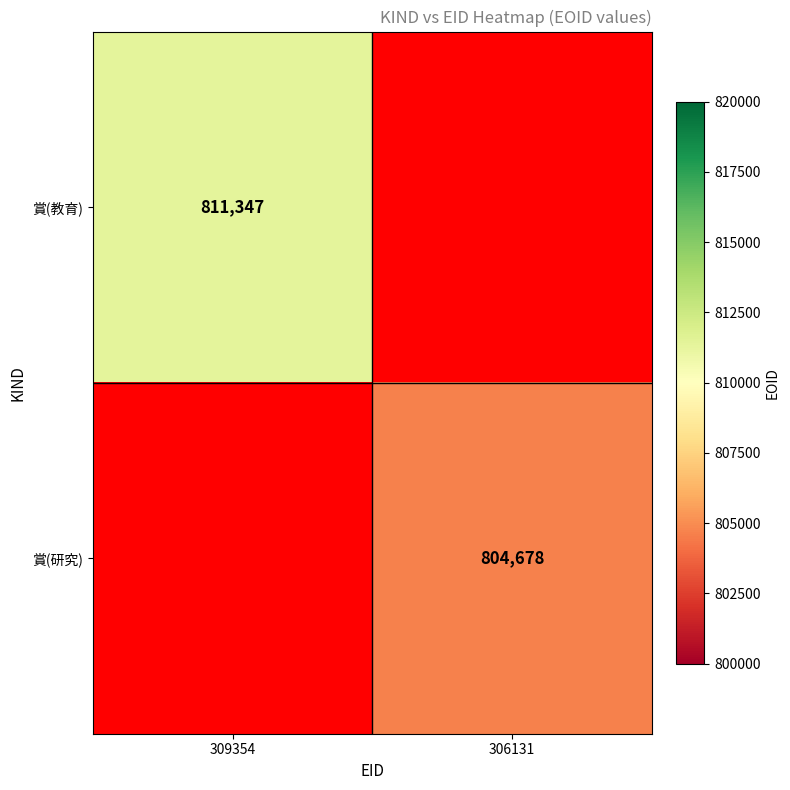

The value of 賞(研究) at 306131 is 357470. True or false?

False